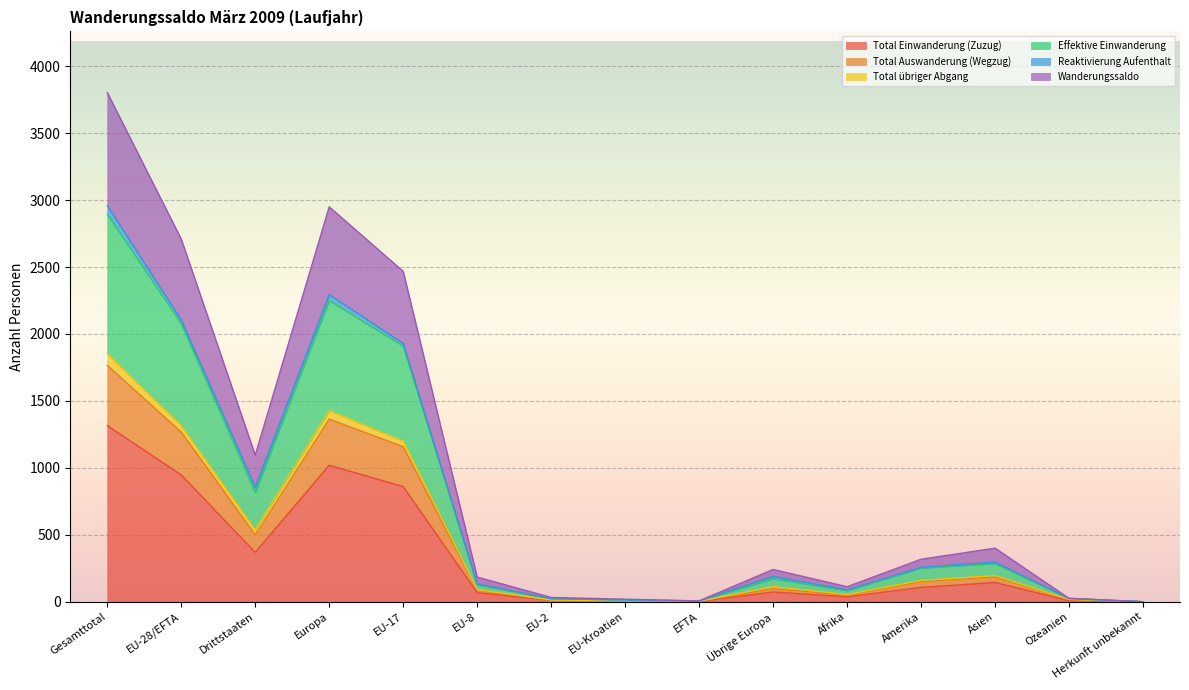

What is the total value across all series at EFTA?

17